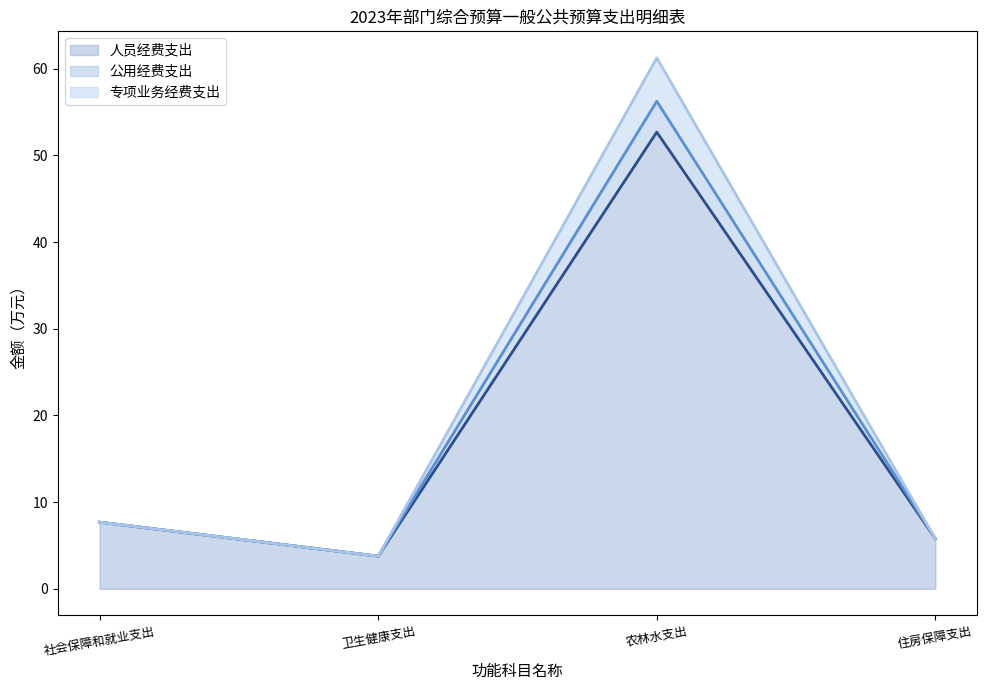

How many interior local valleys does the 人员经费支出 series have?

1